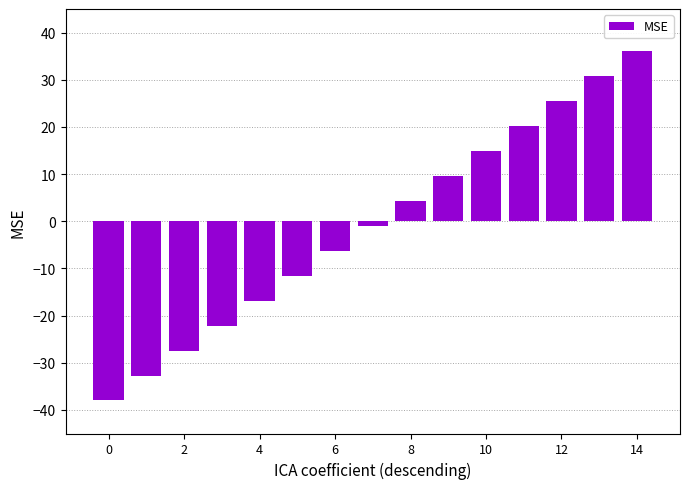

What is the average value?

-1.0